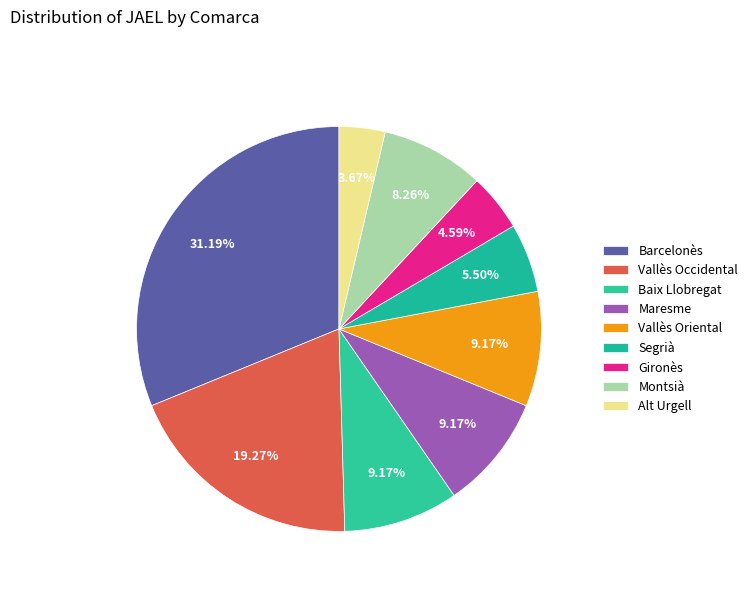

How many slices are in this pie chart?

9